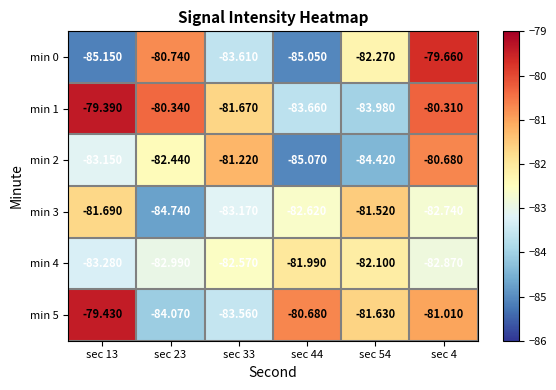

At which category is the sum across all series the highest?

sec 4